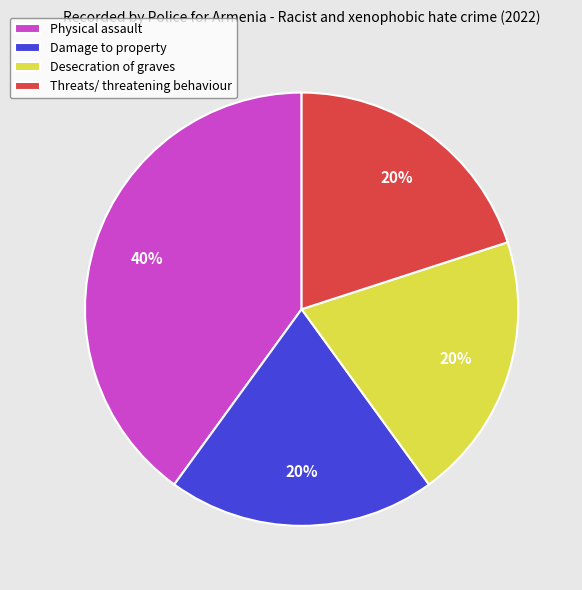

The Physical assault slice represents 45% of the pie. True or false?

False